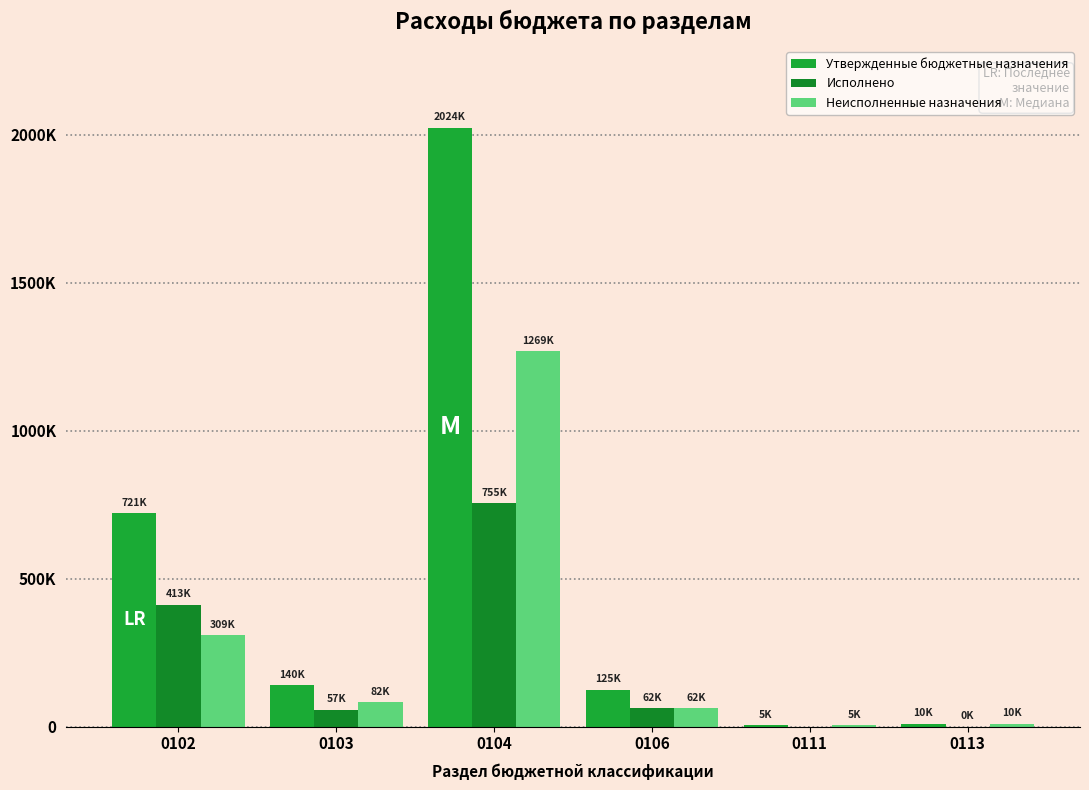

What is the difference between the maximum and minimum values in the Неисполненные назначения series?

1264457.2